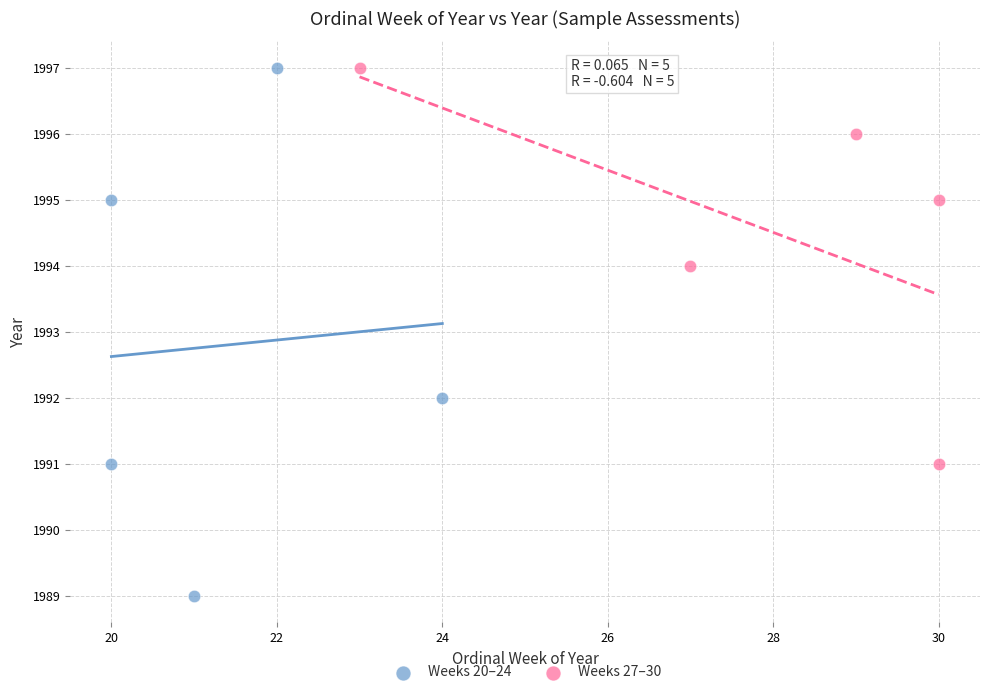

Which series has the largest Y range (max minus min)?

Weeks 20–24